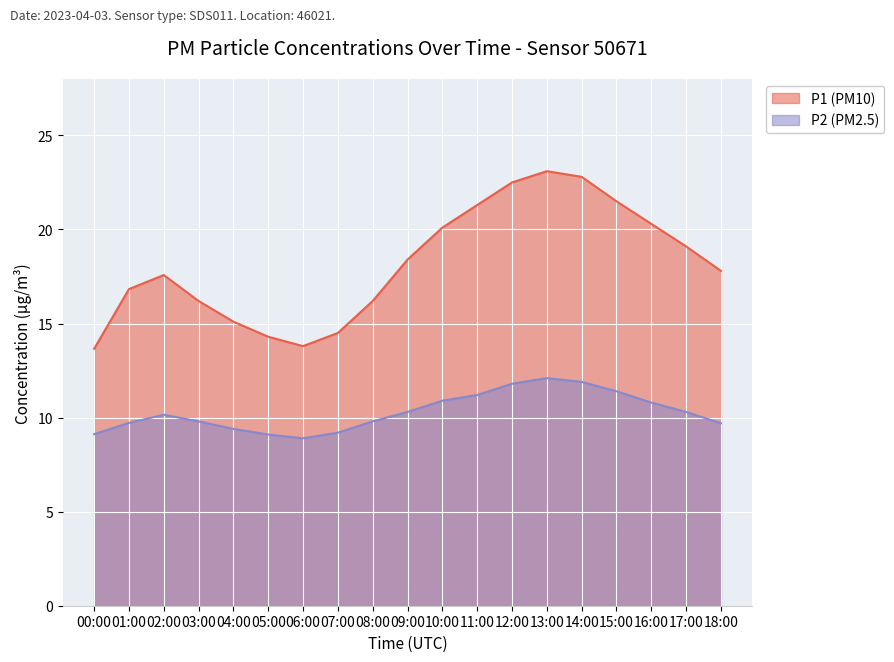

Reading left to right, extract all data points from this chart.

P1: 00:00=13.7	01:00=16.8	02:00=17.6	03:00=16.2	04:00=15.1	05:00=14.3	06:00=13.8	07:00=14.5	08:00=16.2	09:00=18.4	10:00=20.1	11:00=21.3	12:00=22.5	13:00=23.1	14:00=22.8	15:00=21.5	16:00=20.3	17:00=19.1	18:00=17.8
P2: 00:00=9.1	01:00=9.7	02:00=10.2	03:00=9.8	04:00=9.4	05:00=9.1	06:00=8.9	07:00=9.2	08:00=9.8	09:00=10.3	10:00=10.9	11:00=11.2	12:00=11.8	13:00=12.1	14:00=11.9	15:00=11.4	16:00=10.8	17:00=10.3	18:00=9.7